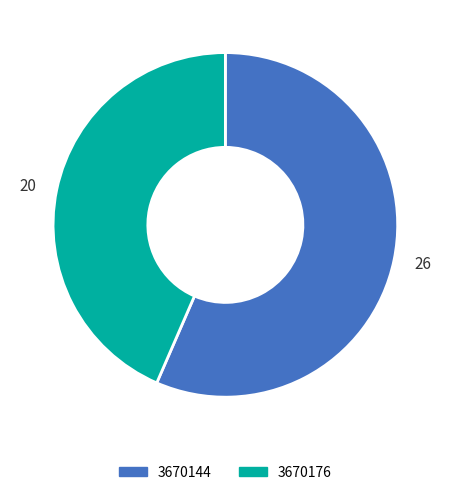

Approximately how many times larger is the value at 20 compared to 26?

0.8